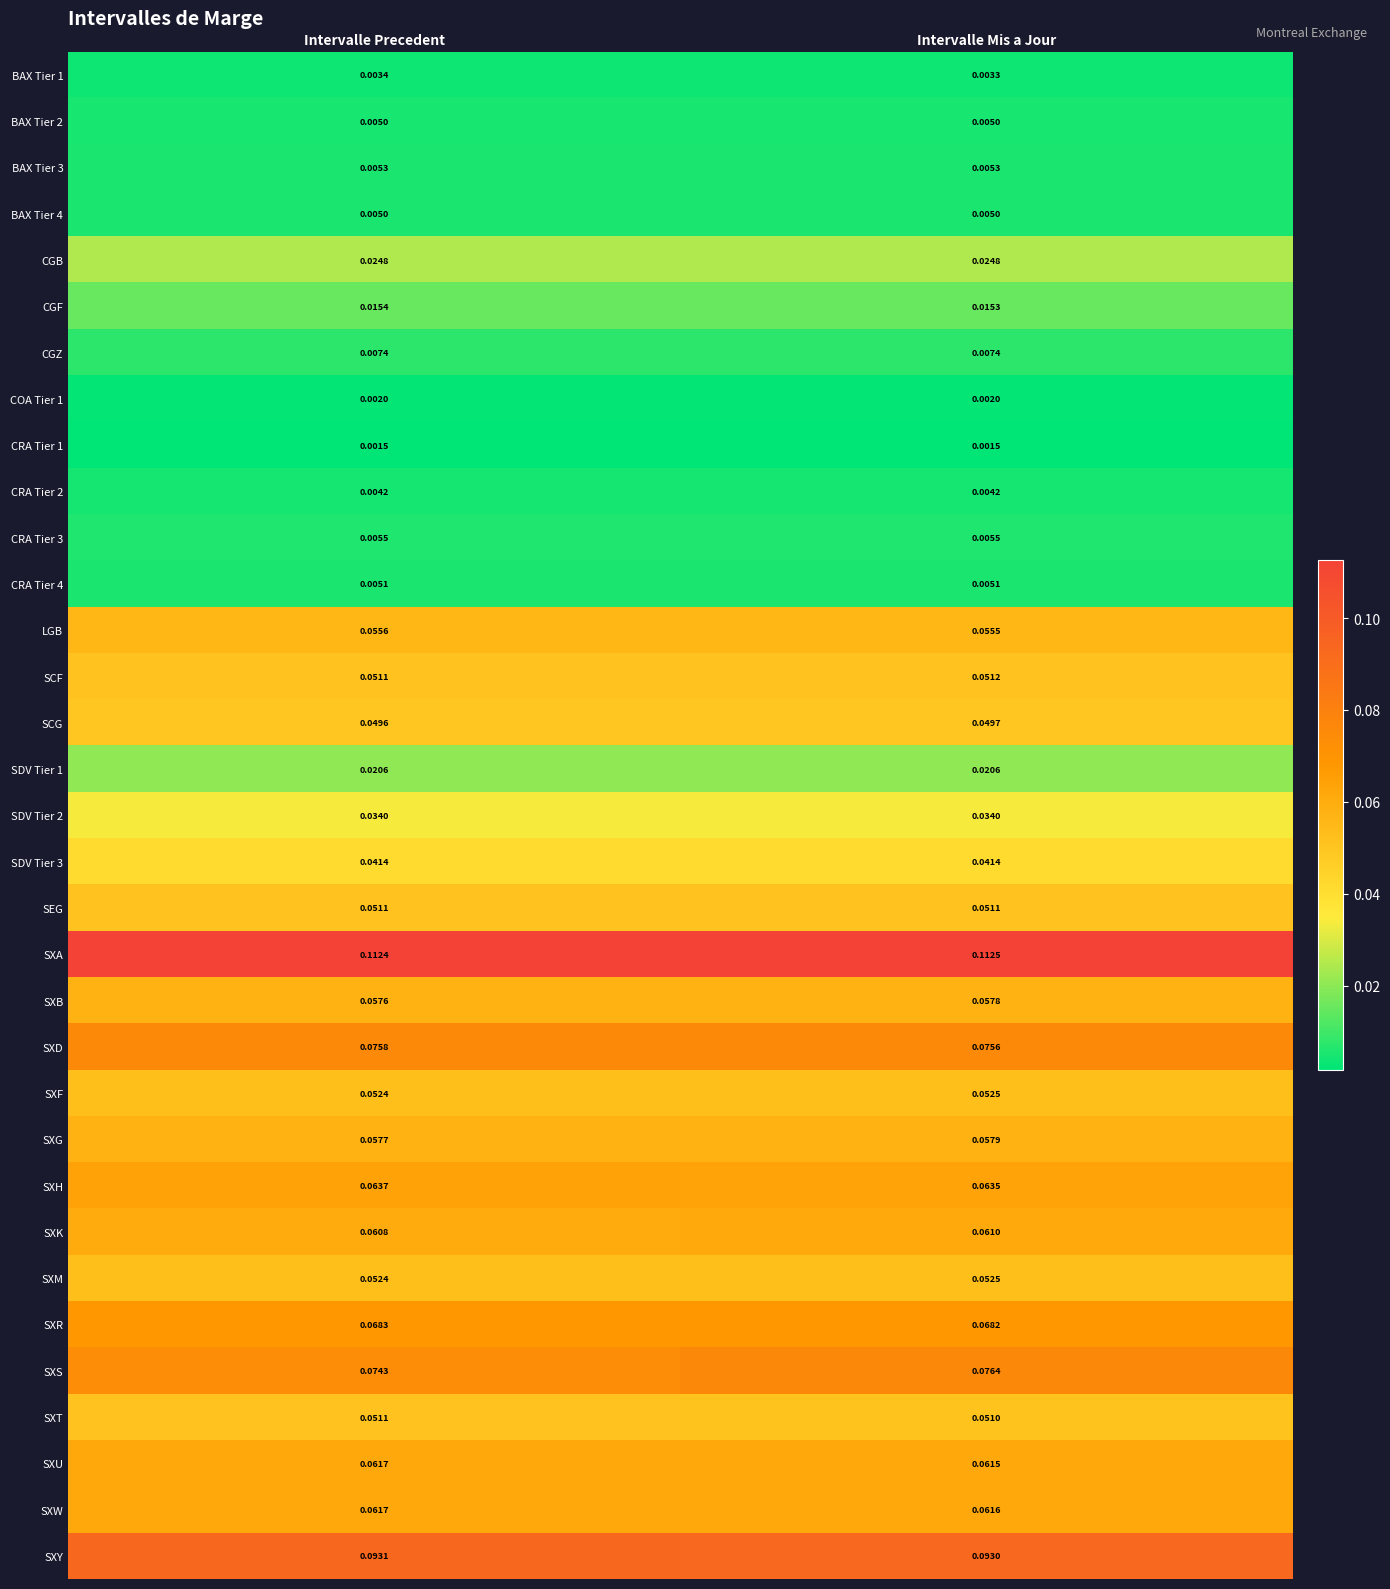

Which category has the highest value across all series?

Intervalle Mis a Jour